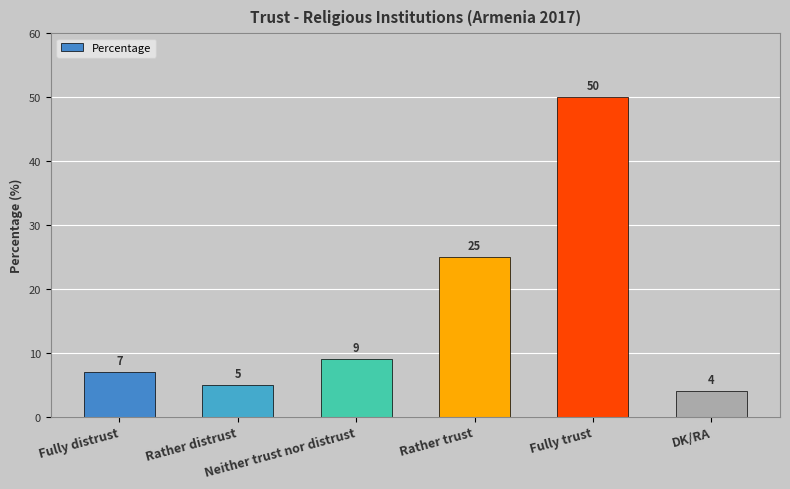

What is the label of the 5th bar from the left?

Fully trust